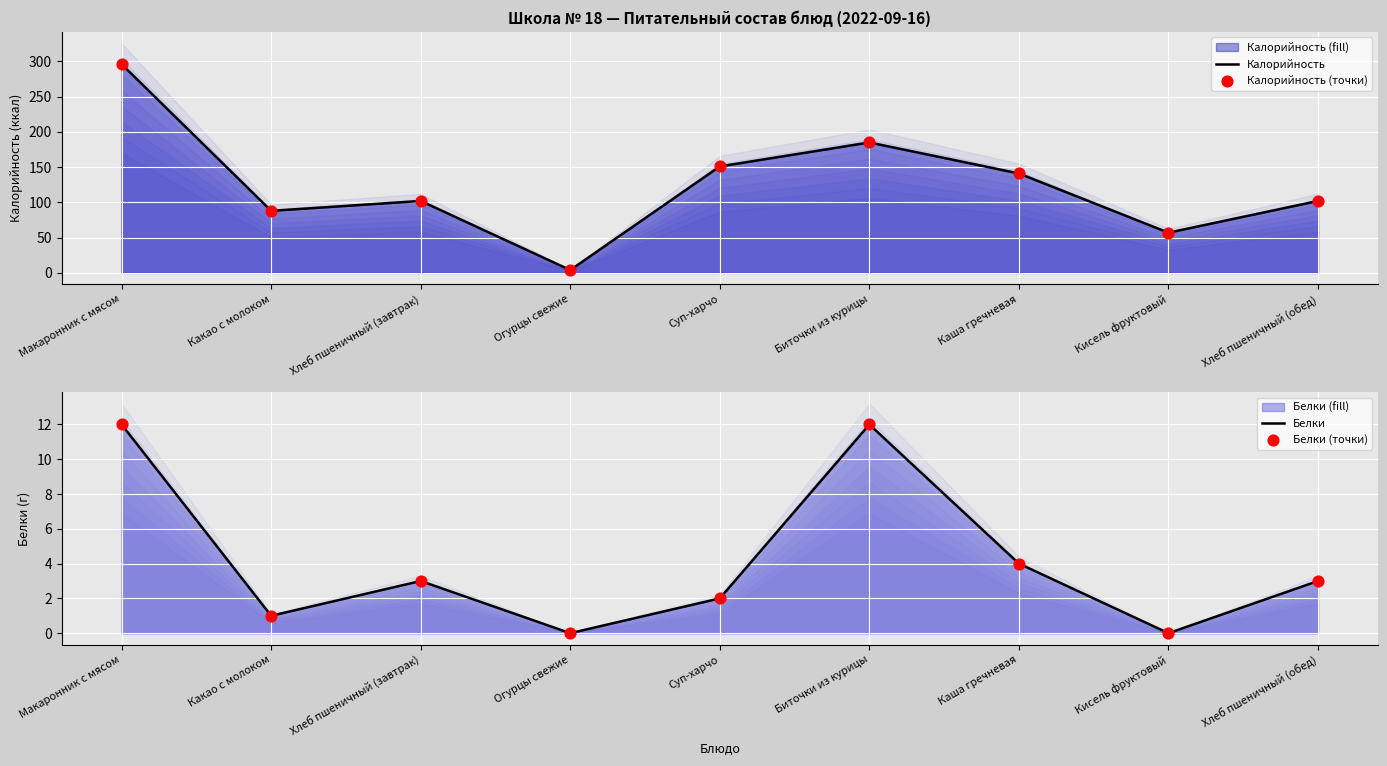

Which series reaches the maximum Y coordinate?

Калорийность